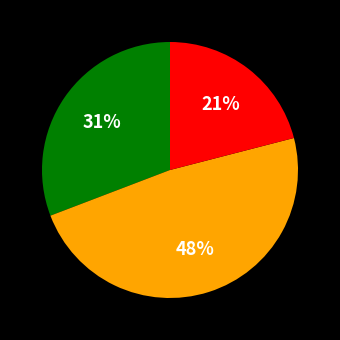

To the nearest percent, what is the difference between the largest and smallest slice percentages?

27%